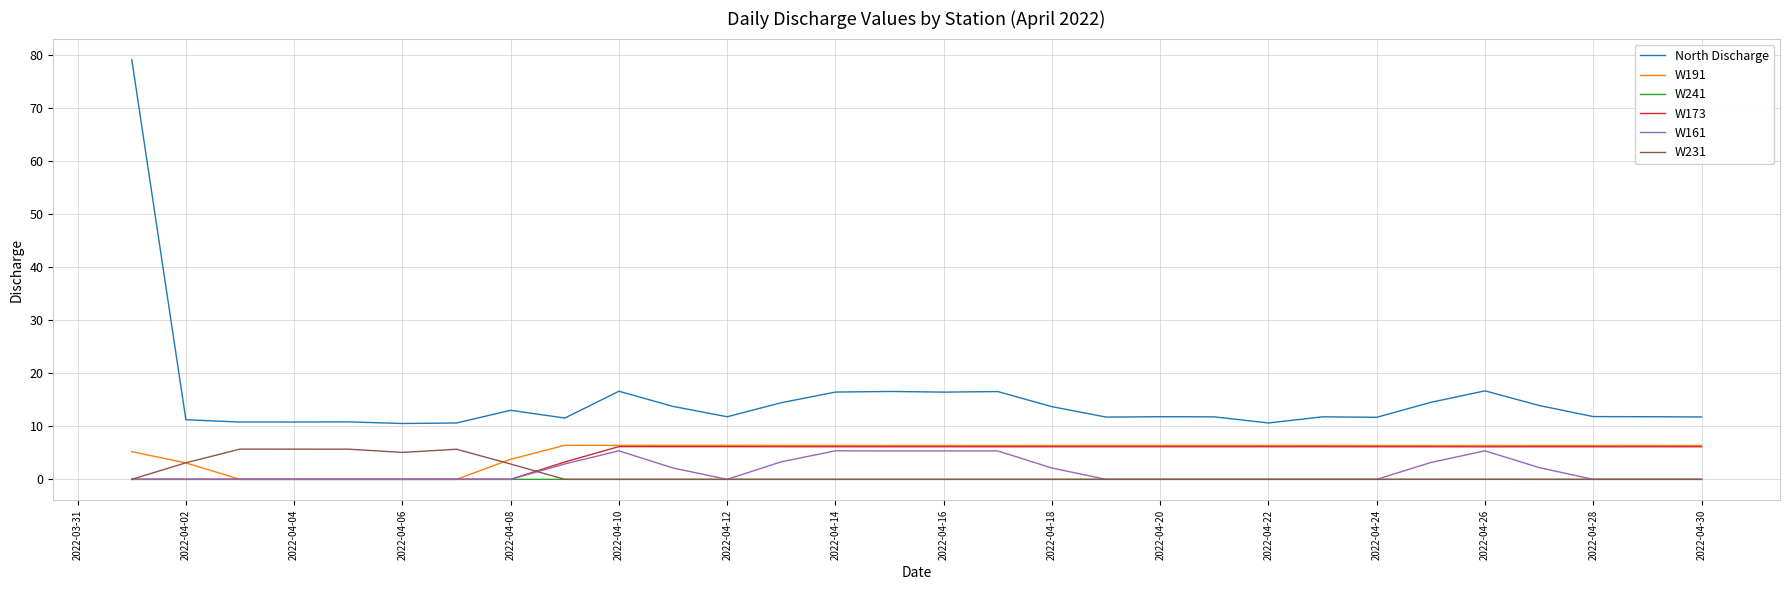

Which series has the largest range (max minus min)?

North Discharge